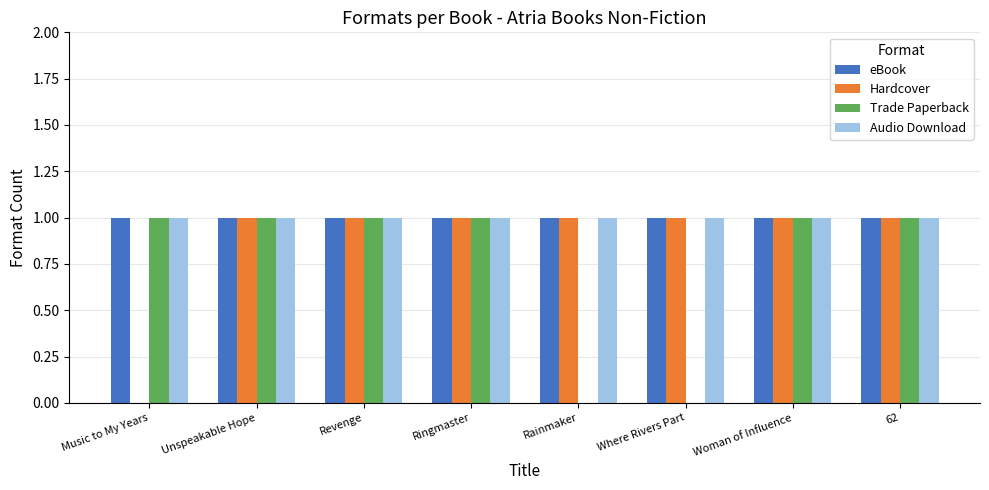

Reading right to left, transcribe all the data shown in this chart.

eBook: 62=1	Woman of Influence=1	Where Rivers Part=1	Rainmaker=1	Ringmaster=1	Revenge=1	Unspeakable Hope=1	Music to My Years=1
Hardcover: 62=1	Woman of Influence=1	Where Rivers Part=1	Rainmaker=1	Ringmaster=1	Revenge=1	Unspeakable Hope=1	Music to My Years=0
Trade Paperback: 62=1	Woman of Influence=1	Where Rivers Part=0	Rainmaker=0	Ringmaster=1	Revenge=1	Unspeakable Hope=1	Music to My Years=1
Audio Download: 62=1	Woman of Influence=1	Where Rivers Part=1	Rainmaker=1	Ringmaster=1	Revenge=1	Unspeakable Hope=1	Music to My Years=1